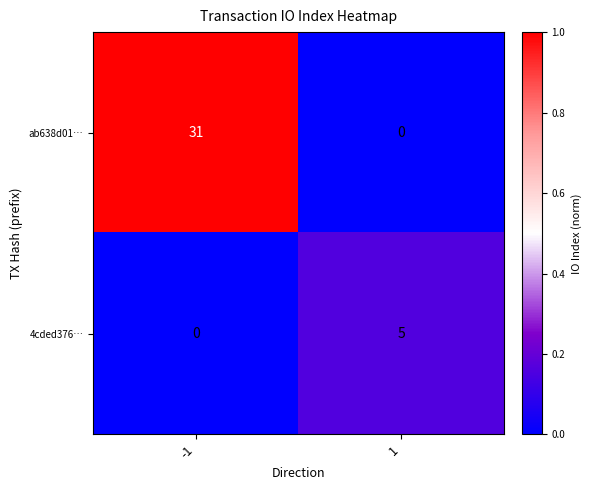

What is the difference between the maximum and minimum values in the 4cded376… series?

5